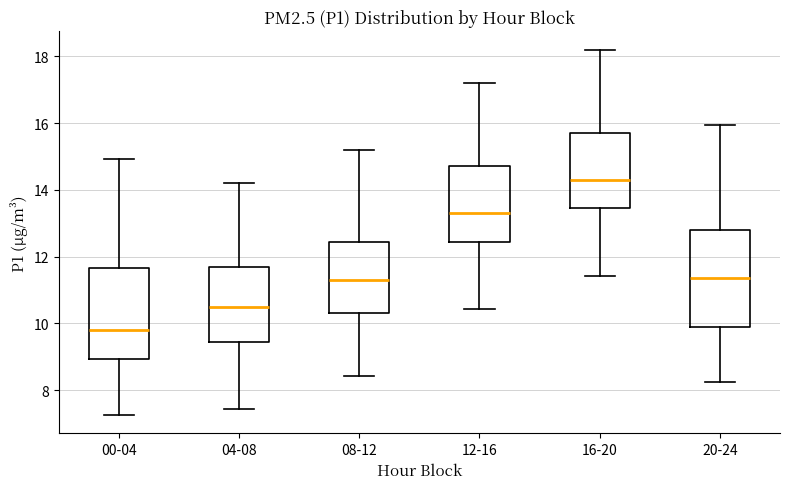

Which box has the highest median line?

16-20